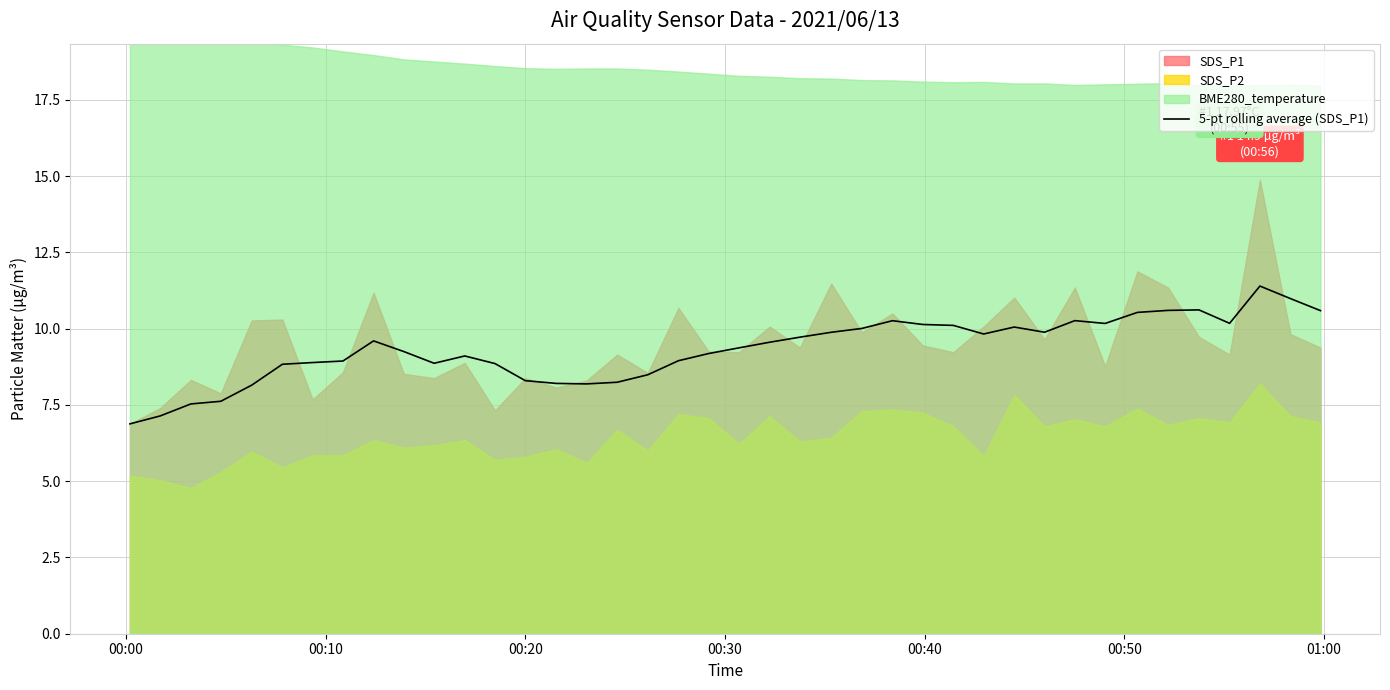

What is the highest value of the 5-pt rolling average (SDS_P1) series?

11.4